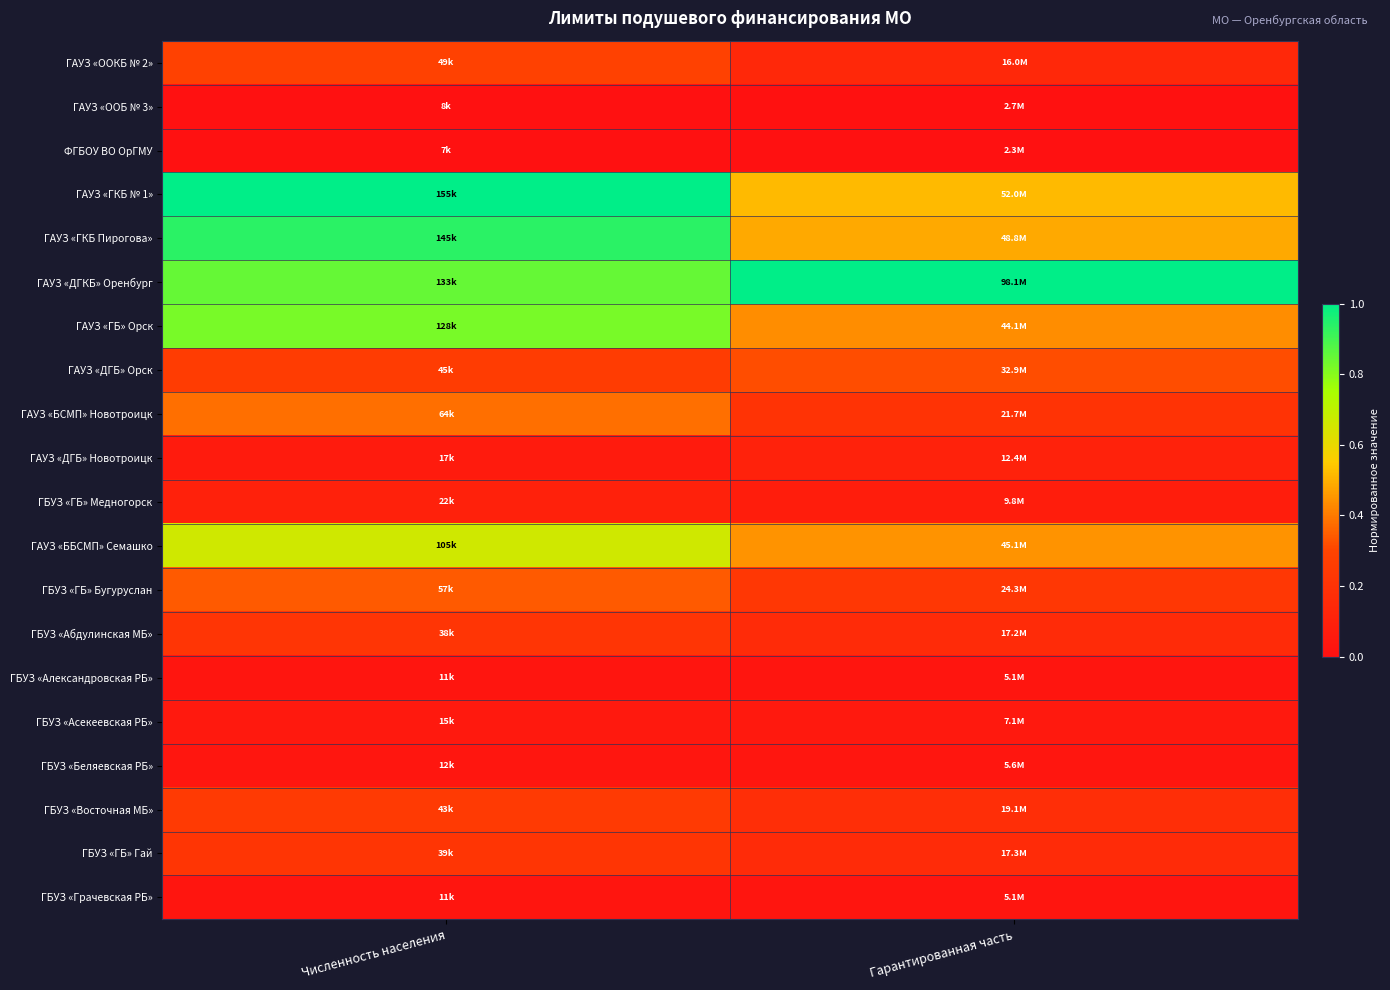

Which label corresponds to the largest value in the chart?

Гарантированная часть